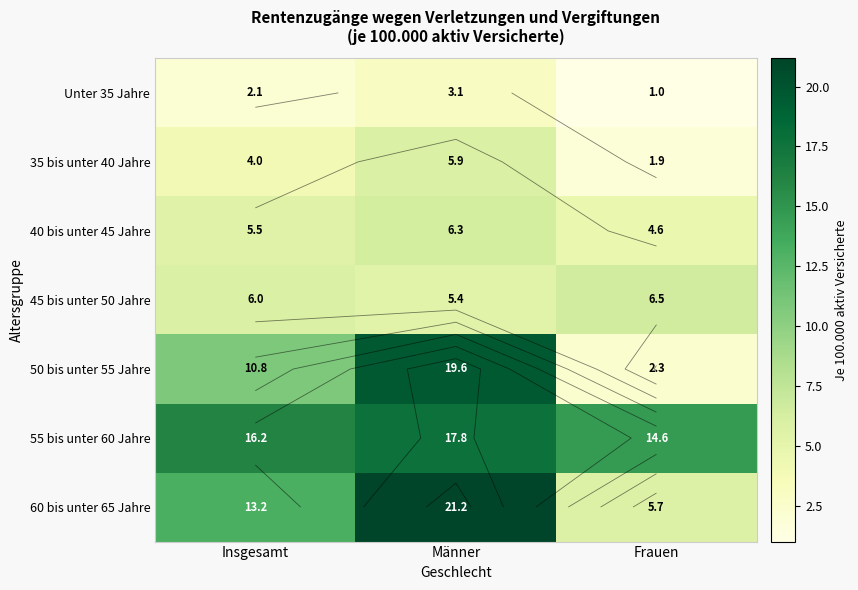

The value of 60 bis unter 65 Jahre at Männer is 27.7. True or false?

False